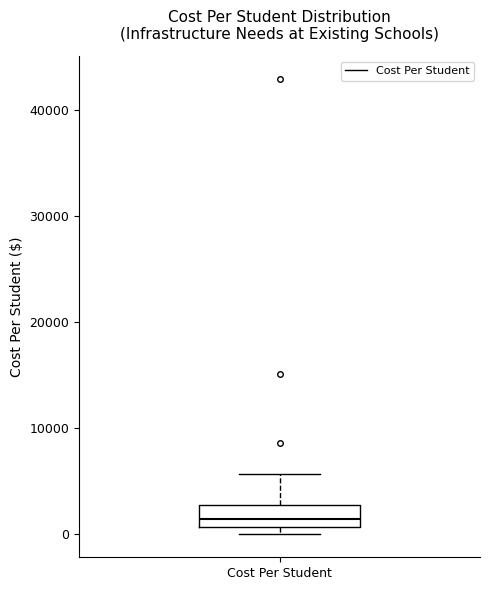

Where does the upper whisker of the box for Cost Per Student end on the y-axis? The values are not printed on the chart, so give them approximately, as read against the axis.

6000